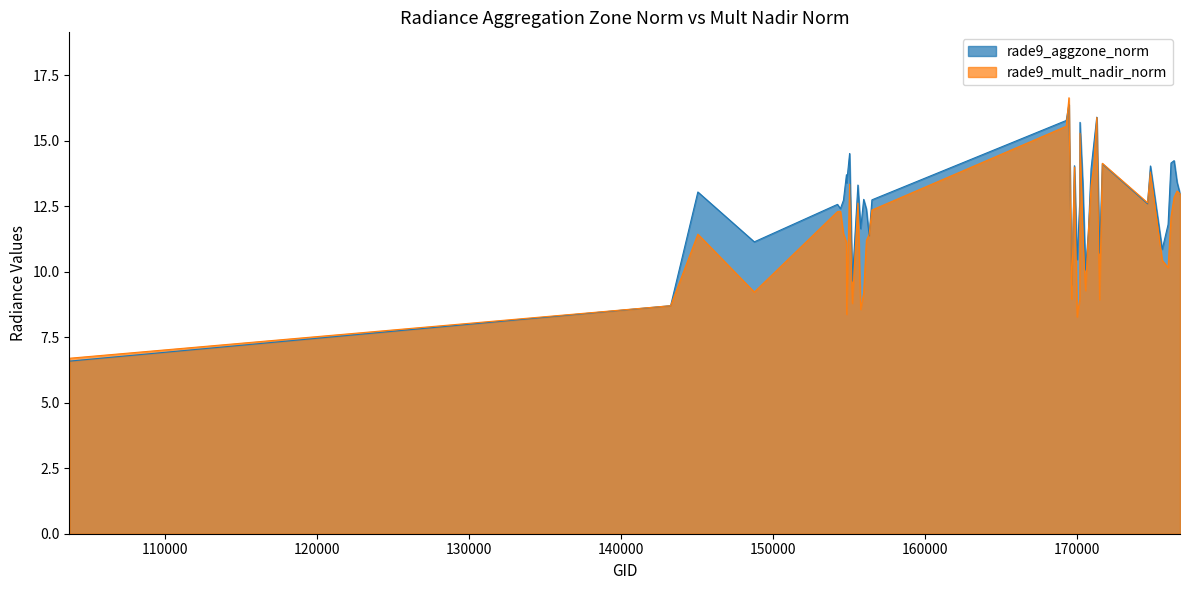

Where does the rade9_aggzone_norm series first go above 12?

145028